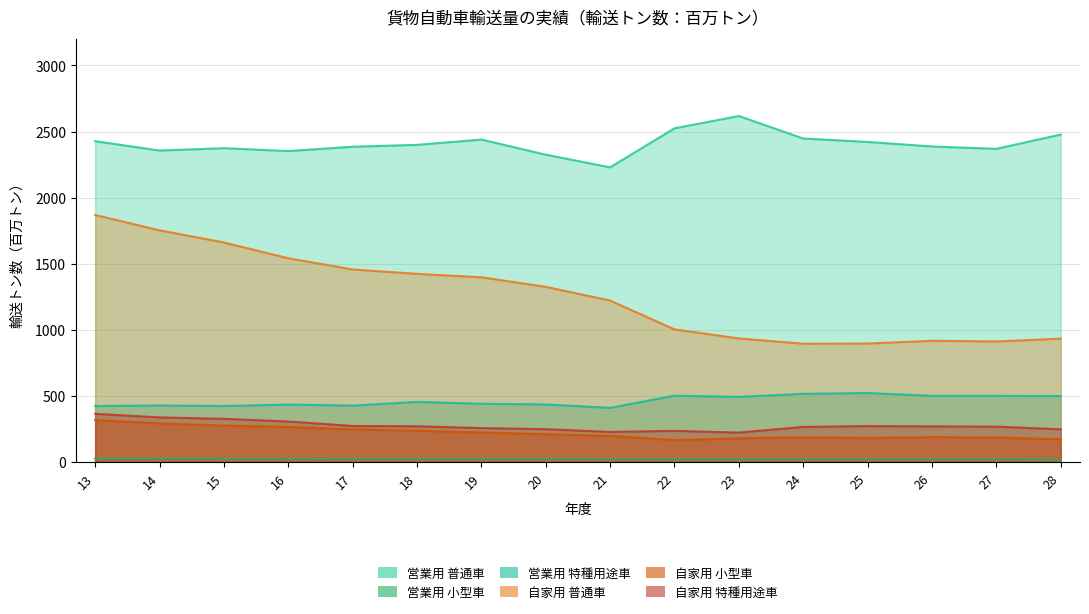

List the series in order of their peak value, lowest first.

営業用 小型車, 自家用 小型車, 自家用 特種用途車, 営業用 特種用途車, 自家用 普通車, 営業用 普通車